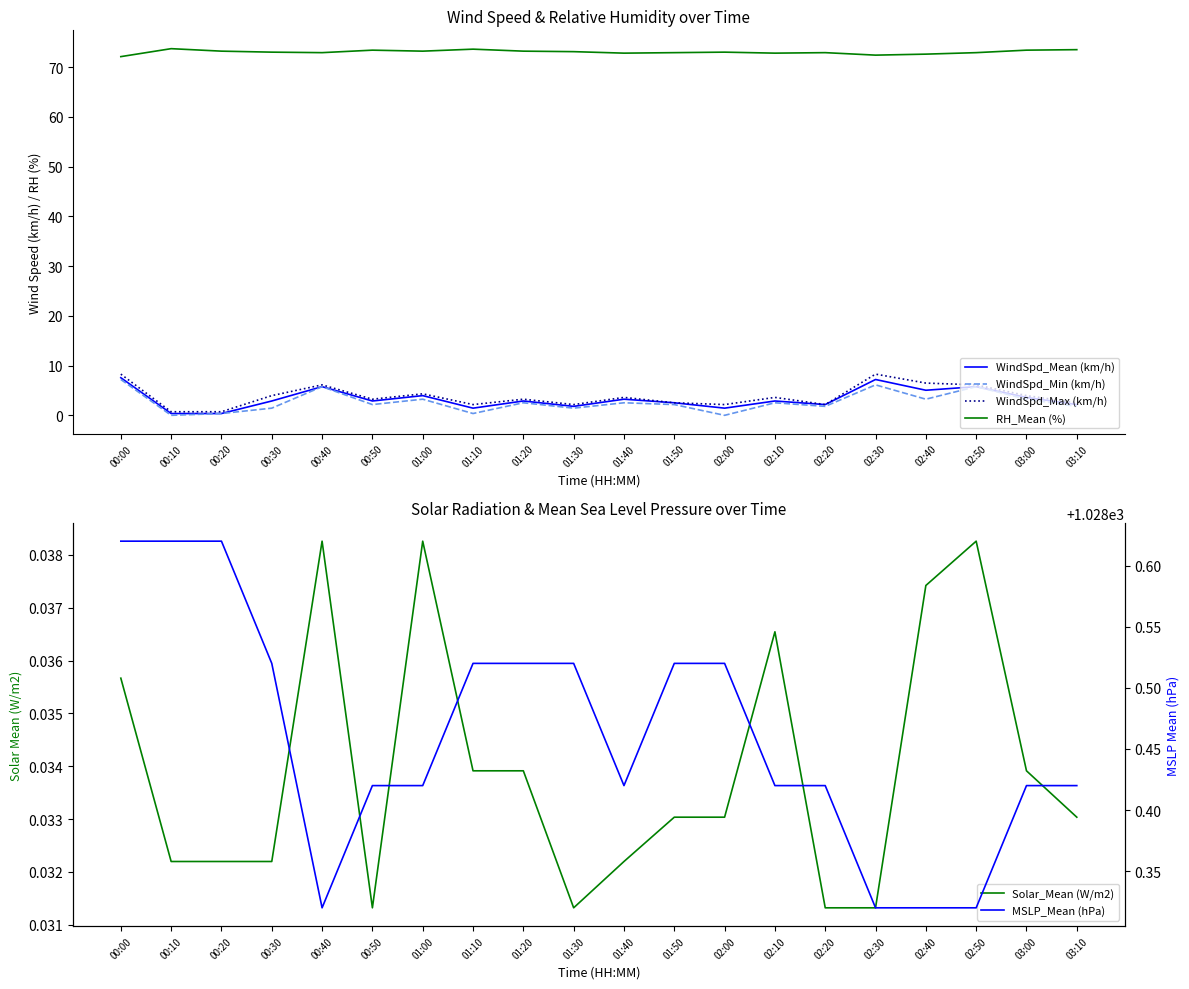

Does the chart have visible grid lines?

No